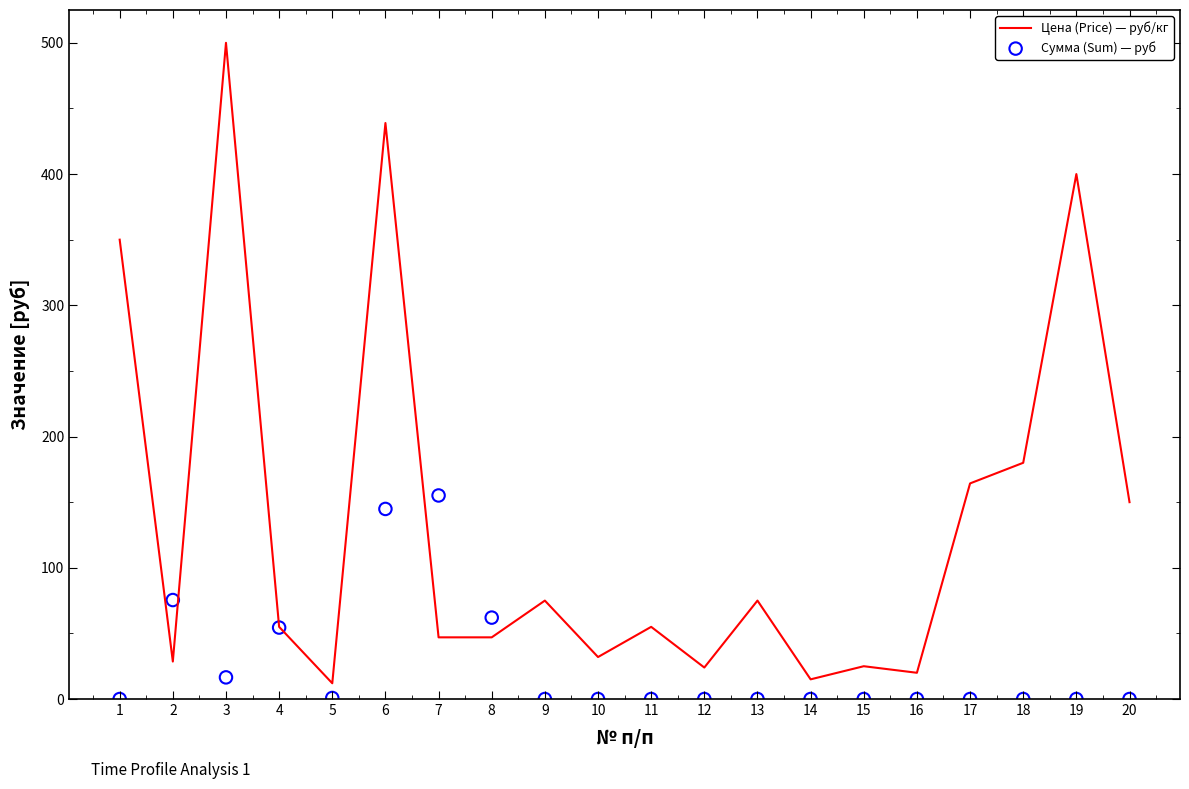

What are all the series names shown in the legend?

Цена (Price) — руб/кг, Сумма (Sum) — руб